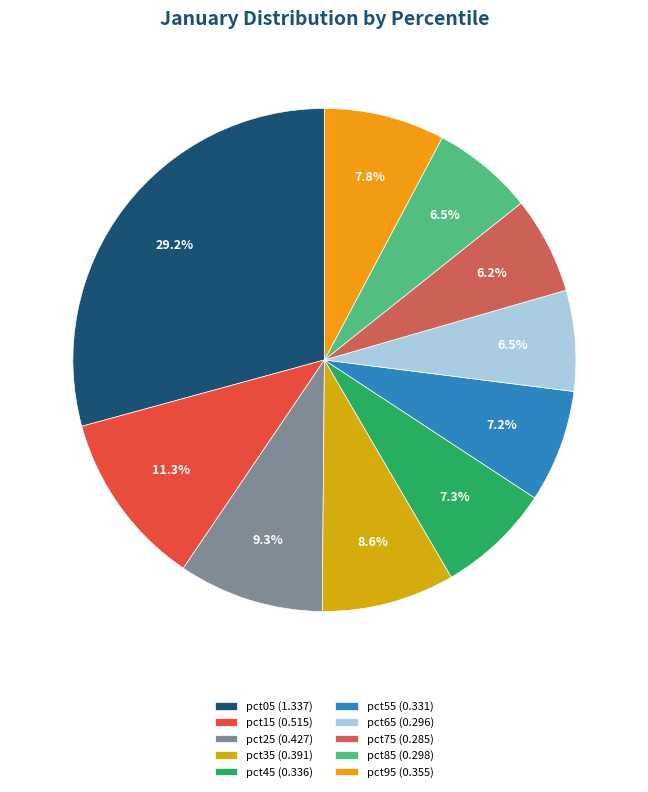

Count the number of slices in the pie.

10